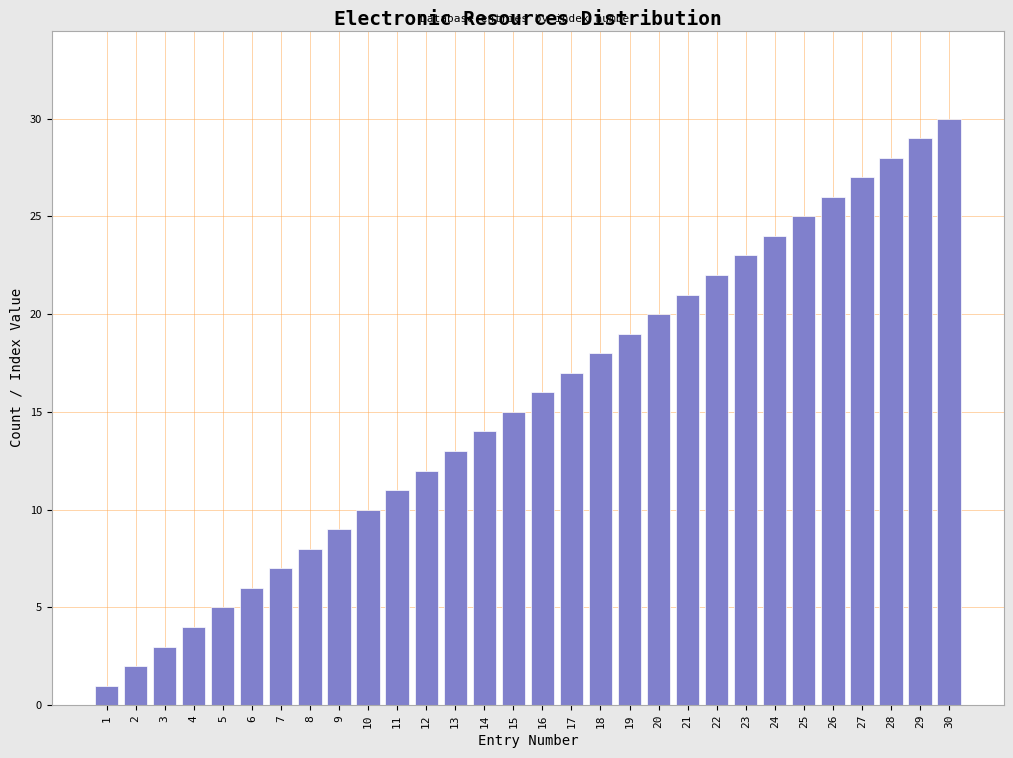

What is the sum of all values?

465